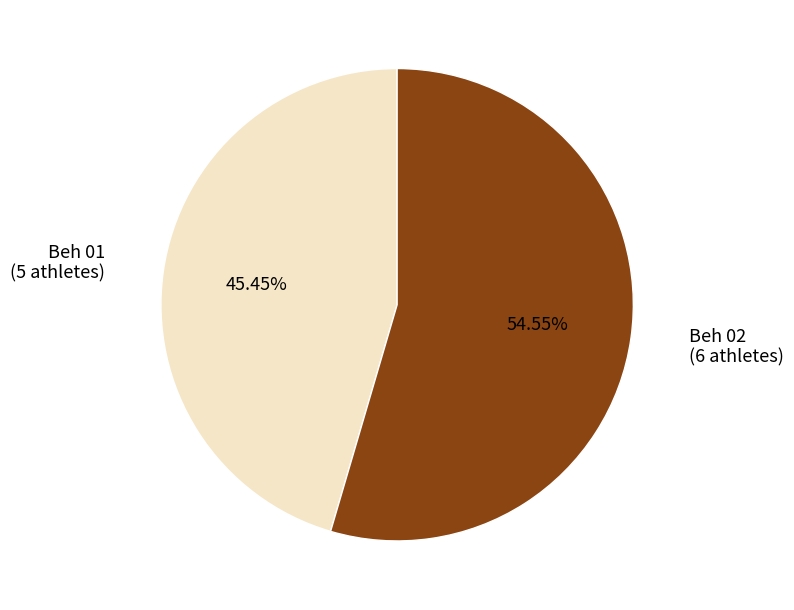

Is there a majority slice in this chart?

Yes